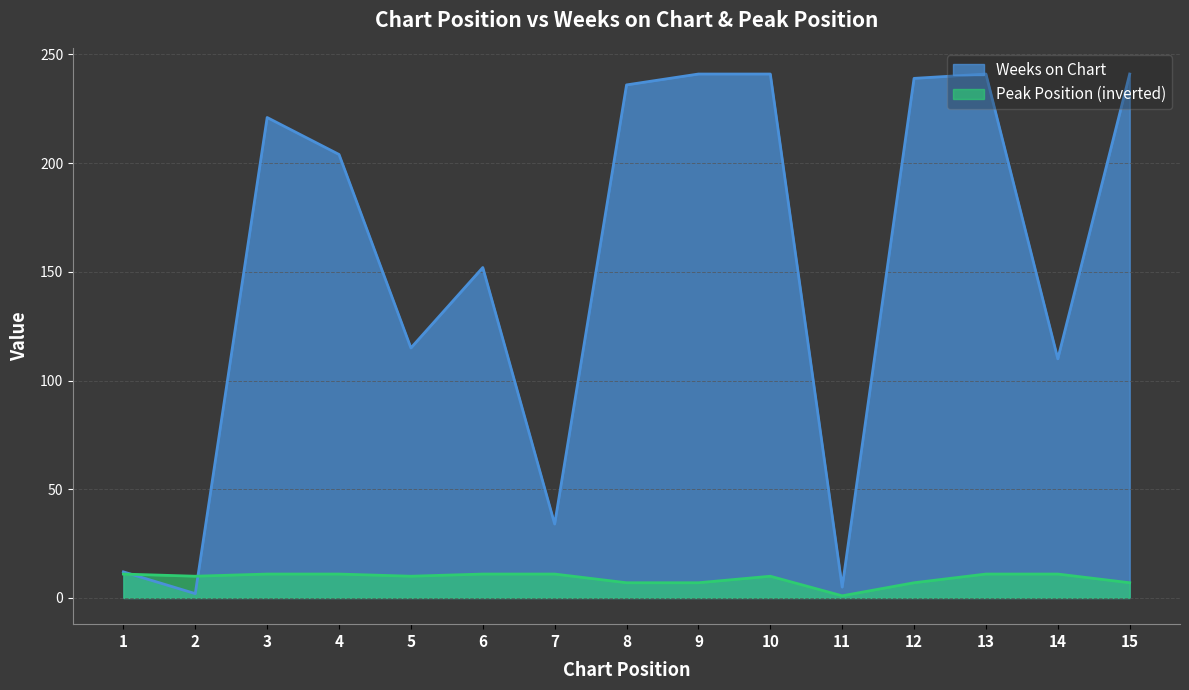

At 10, list the series in order from largest to smallest.

Weeks on Chart, Peak Position (inverted)